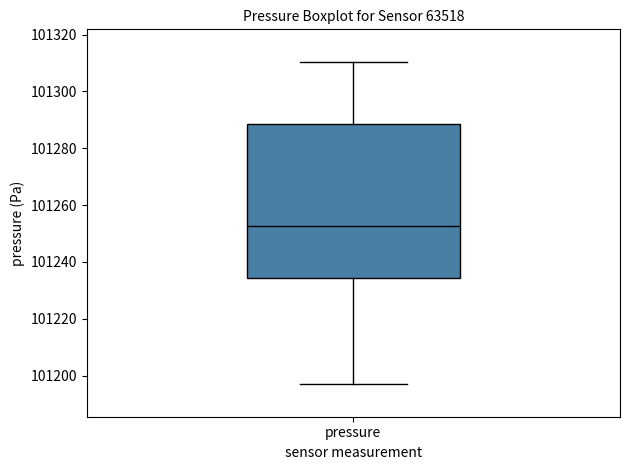

Transcribe this box plot: give where the median line is, the range the box spans, and where the two whiskers end, as read against the y-axis. The values are not printed on the chart, so give them approximately, as read against the axis.

median 101252, box 101234 to 101288, whiskers 101196 to 101310